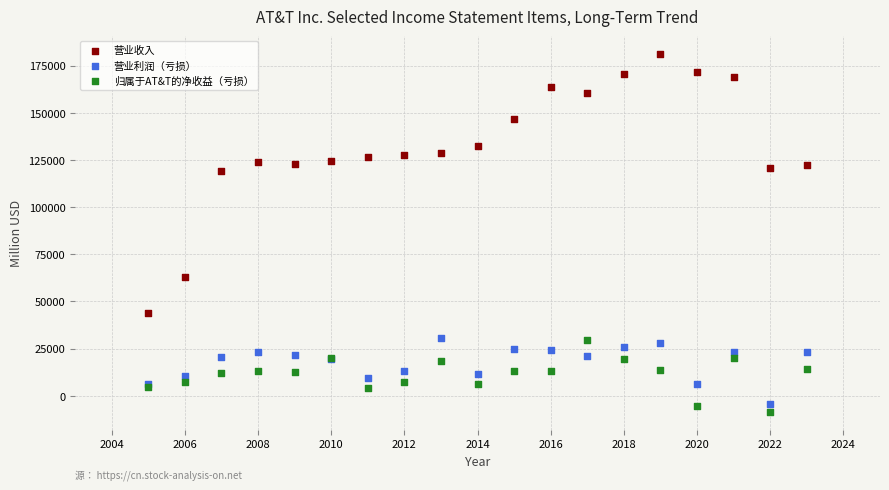

Which series reaches the maximum Y coordinate?

营业收入